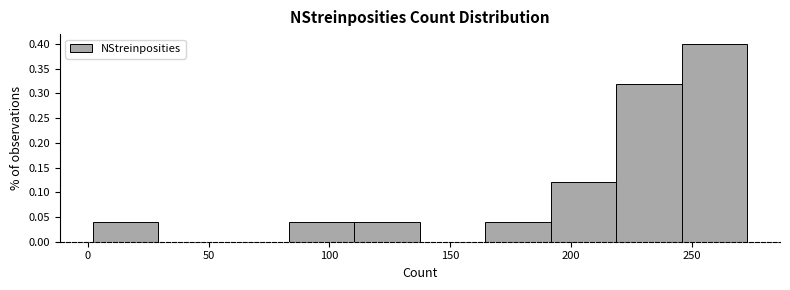

Reading left to right, list every bar in this chart as the range it spans on the x-axis followed by its height. Neither the bar edges nor the heights are printed on the chart, so give them approximately, as read against the axes.

0 to 30: 0.04
30 to 55: 0
55 to 85: 0
85 to 110: 0.04
110 to 140: 0.04
140 to 165: 0
165 to 190: 0.04
190 to 220: 0.12
220 to 245: 0.32
245 to 275: 0.40